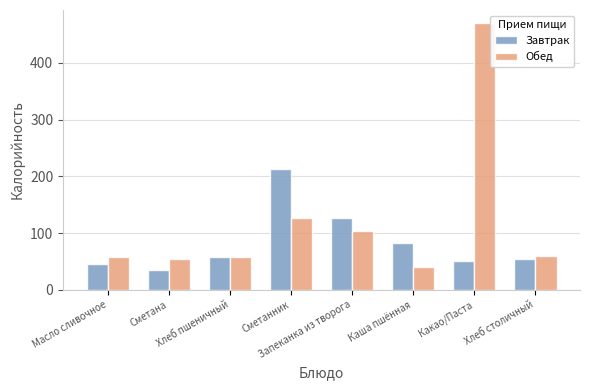

List the series in order of their overall mean, highest first.

Обед, Завтрак